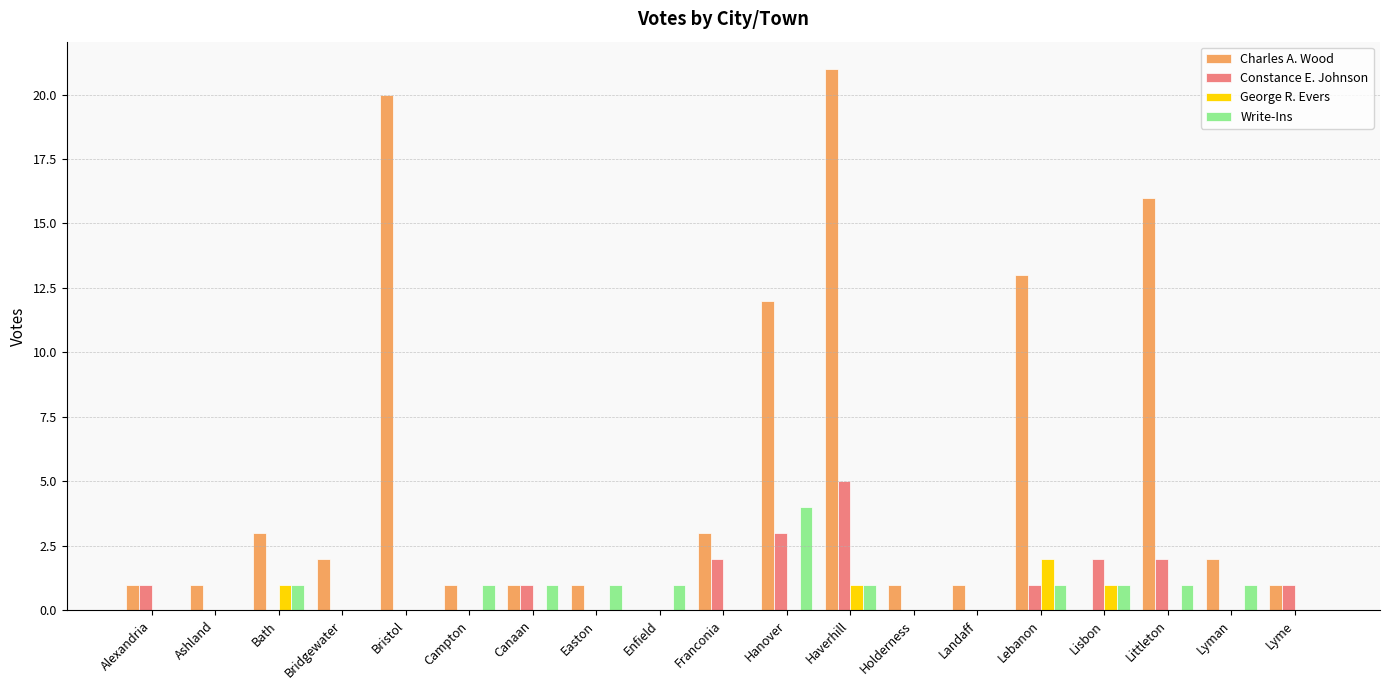

Are the bars grouped side by side (vs. stacked)?

Yes